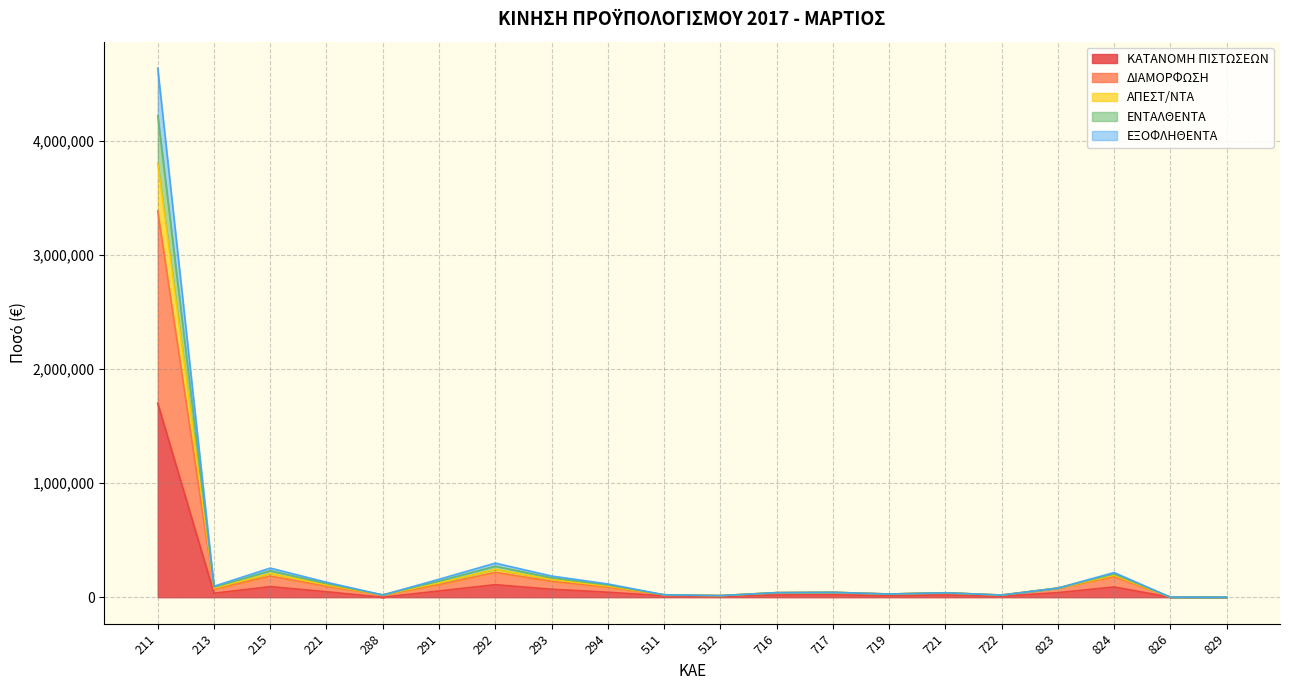

Which category has the lowest value in the ΔΙΑΜΟΡΦΩΣΗ series?

829